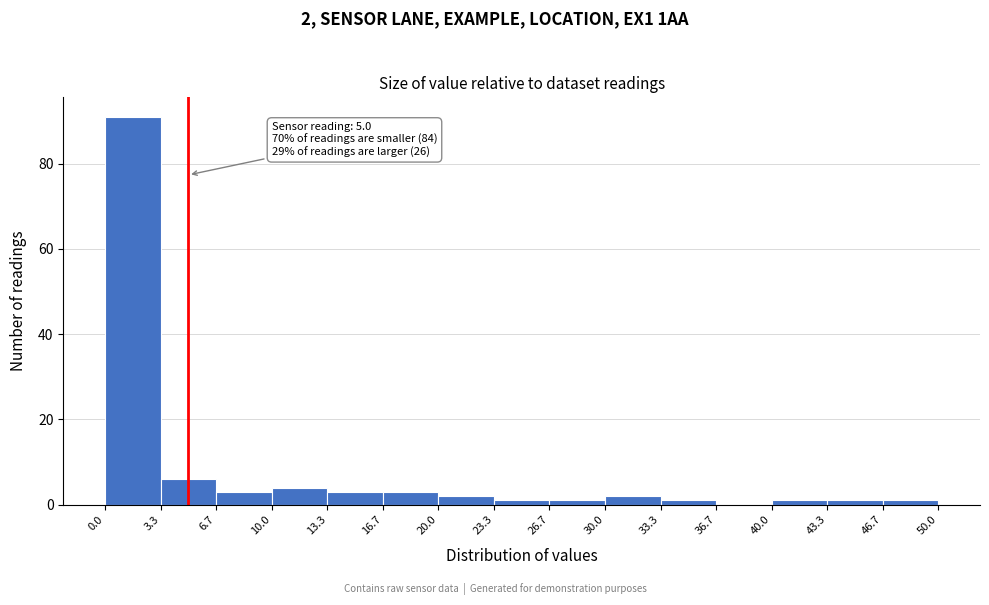

Over which range of the x-axis is the bar tallest?

0.0 to 3.3